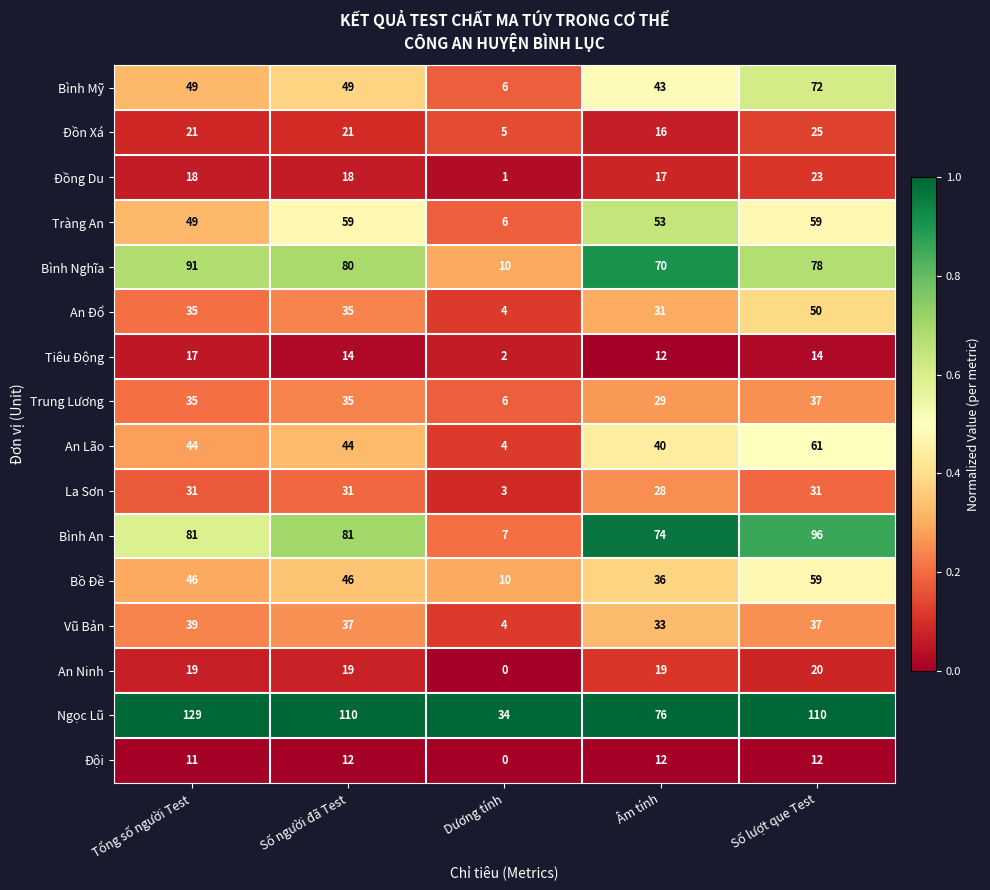

True or false: Đồng Du has a value of 18 at Tổng số người Test.

True